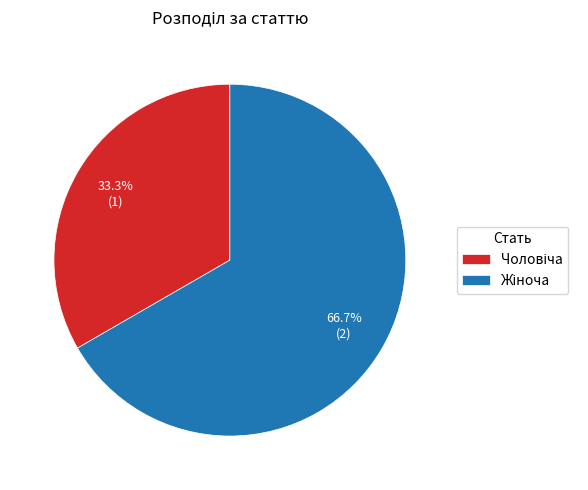

Is there a majority slice in this chart?

Yes